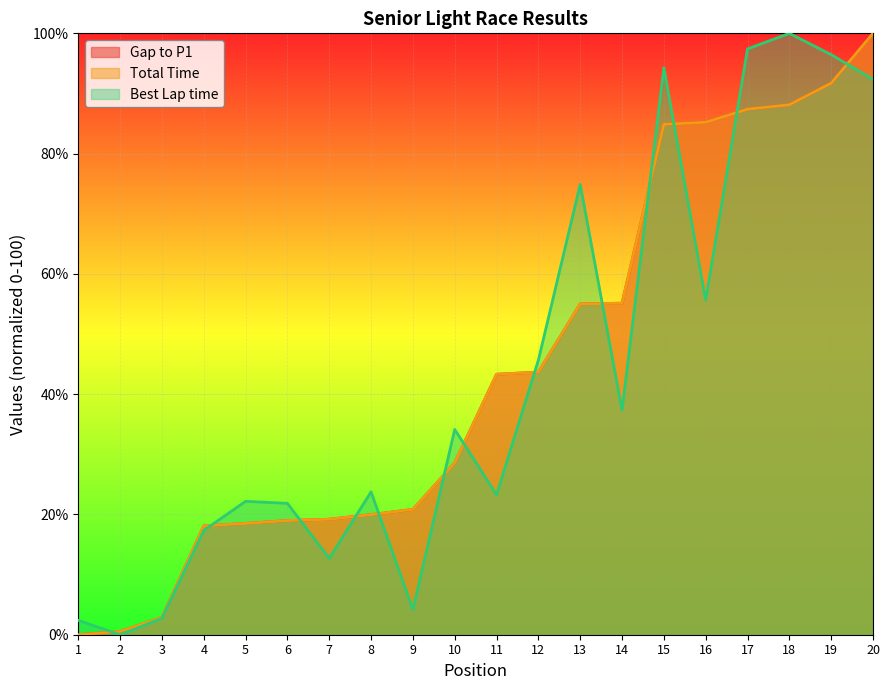

Is it true that Total Time equals 19.2 at 7?

True